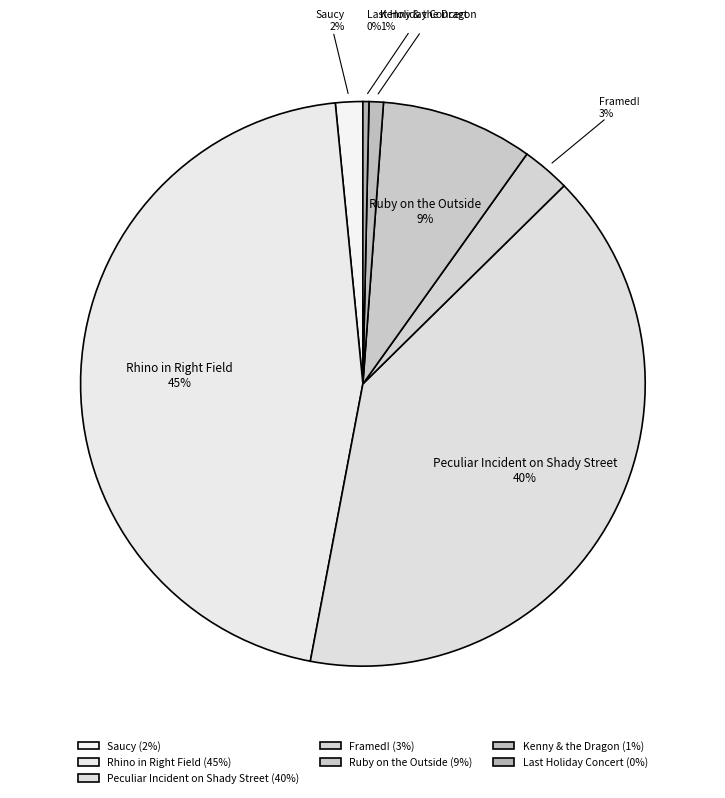

Between Framed! and Saucy, which is larger?

Framed!